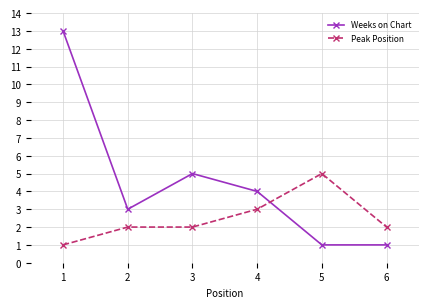

Where does the Weeks on Chart series first go above 4?

1